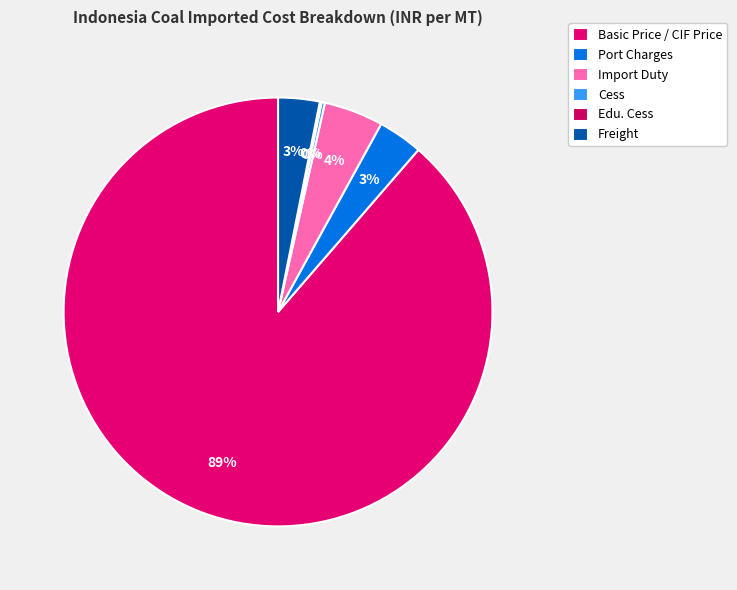

How many slices are in this pie chart?

6